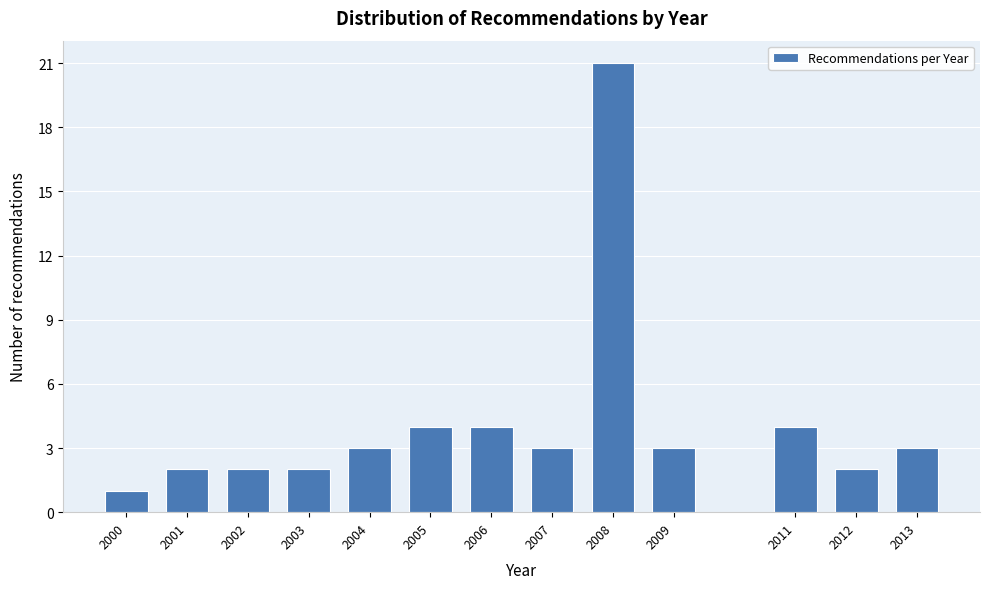

Reading left to right, transcribe all the data shown in this chart.

1	2	2	2	3	4	4	3	21	3	4	2	3